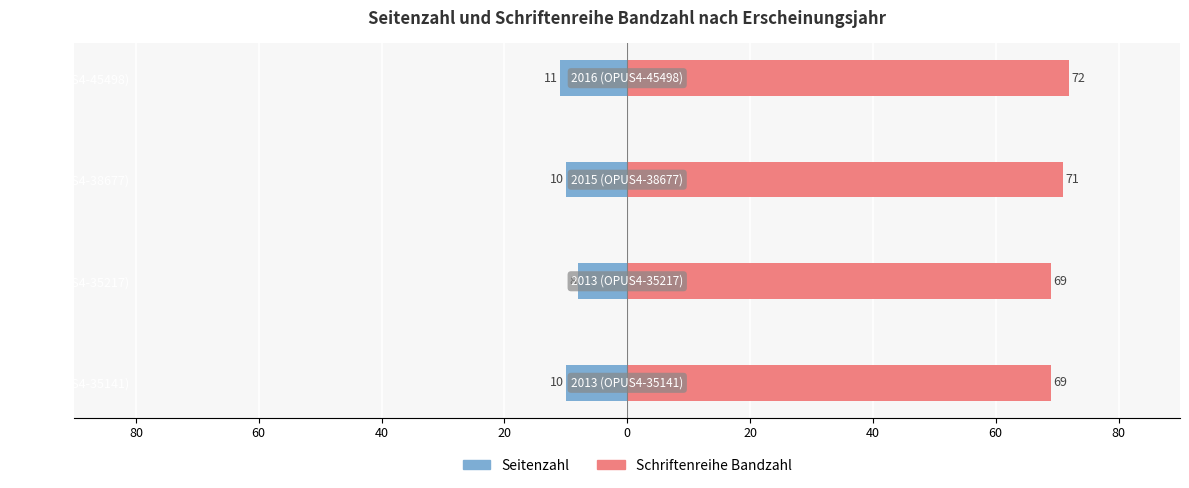

List the series in order of their overall mean, highest first.

Schriftenreihe Bandzahl, Seitenzahl